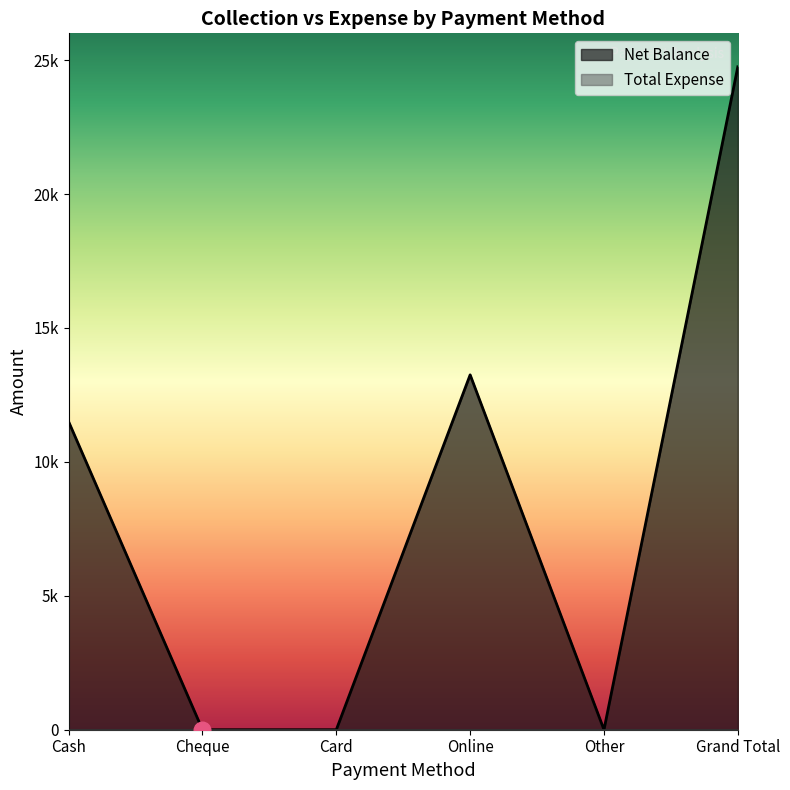

Reading left to right, extract all data points from this chart.

Cash=11500	Cheque=0	Card=0	Online=13250	Other=0	Grand Total=24750